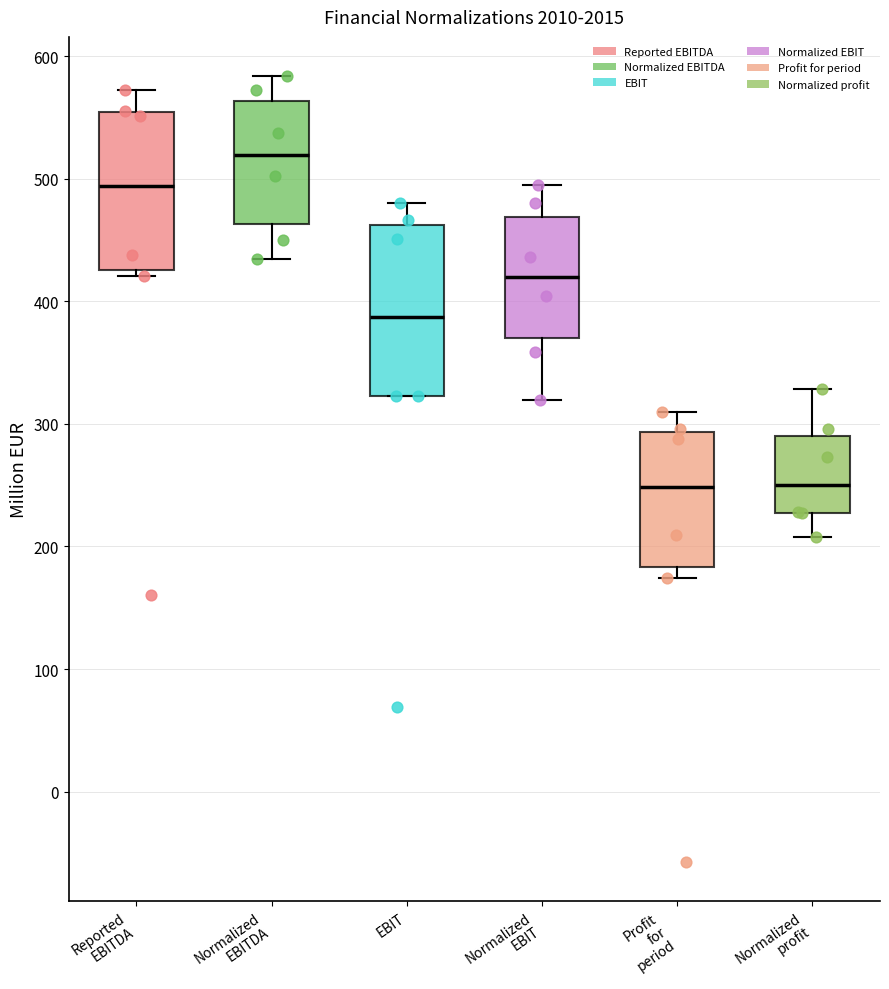

Where is the upper edge of the box for EBIT on the y-axis? The values are not printed on the chart, so give them approximately, as read against the axis.

460